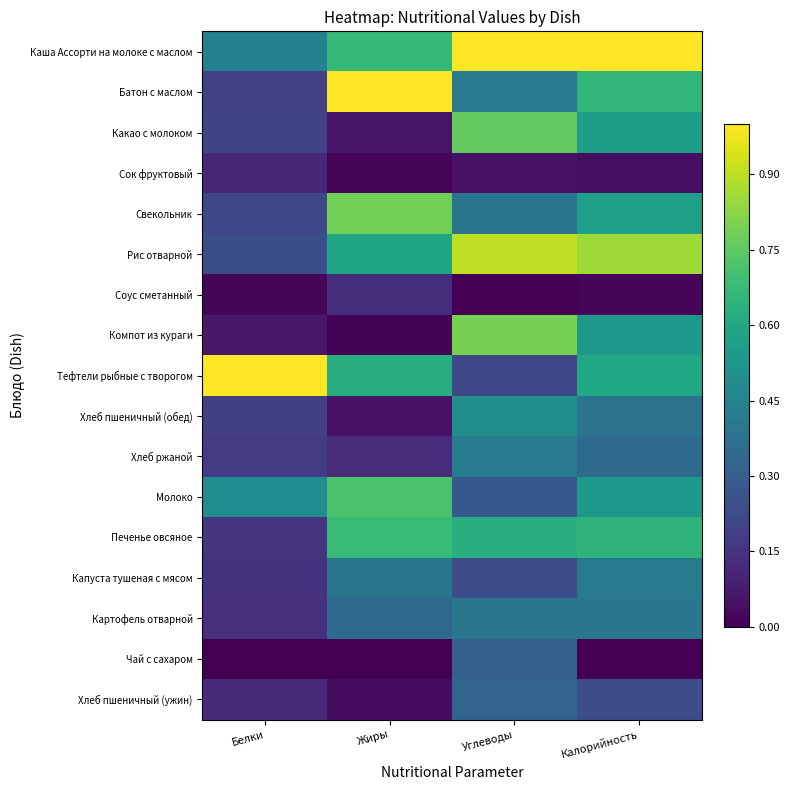

Rank the series at Углеводы from highest to lowest value.

Каша Ассорти на молоке с маслом, Рис отварной, Компот из кураги, Какао с молоком, Печенье овсяное, Хлеб пшеничный (обед), Батон с маслом, Хлеб ржаной, Картофель отварной, Свекольник, Хлеб пшеничный (ужин), Чай с сахаром, Молоко, Капуста тушеная с мясом, Тефтели рыбные с творогом, Сок фруктовый, Соус сметанный